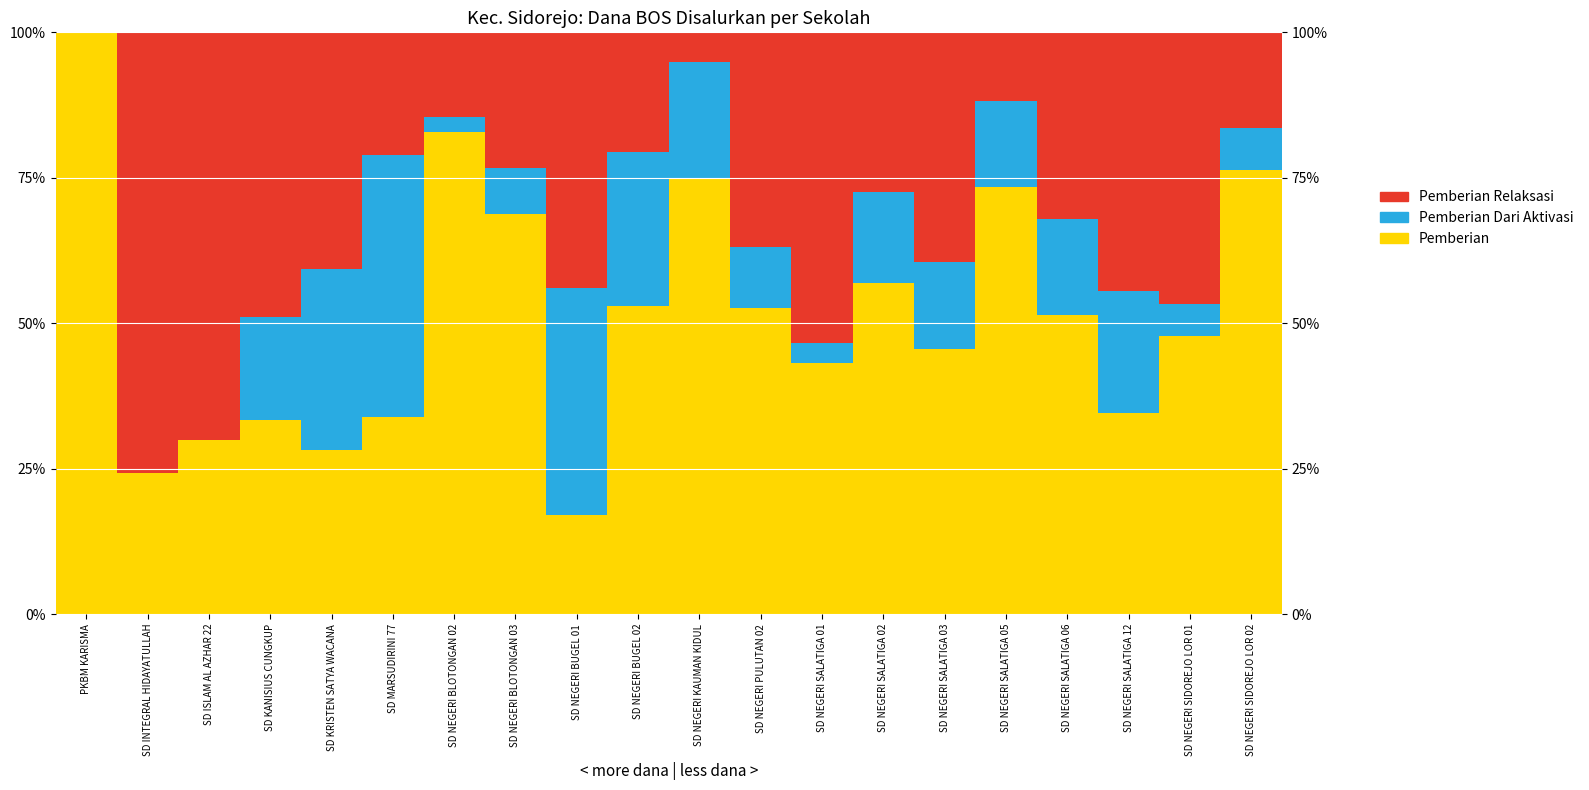

The Pemberian Relaksasi series shows 14.5 at SD NEGERI BLOTONGAN 02. True or false?

True